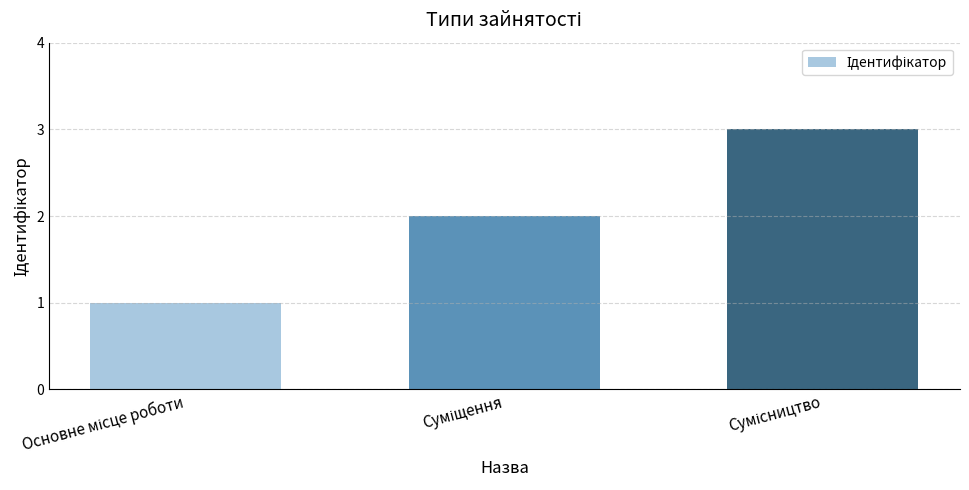

What is the sum of all values?

6